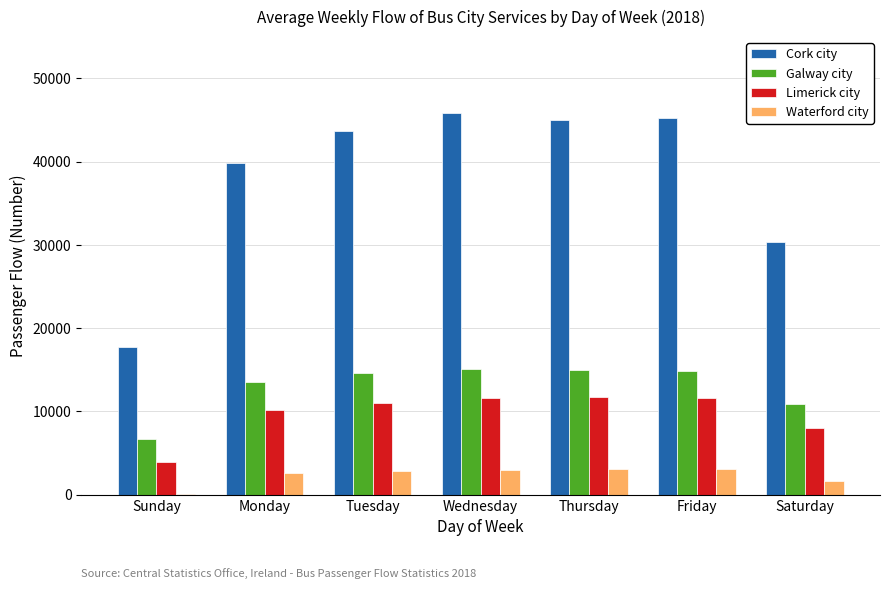

Does the chart contain stacked bars?

No